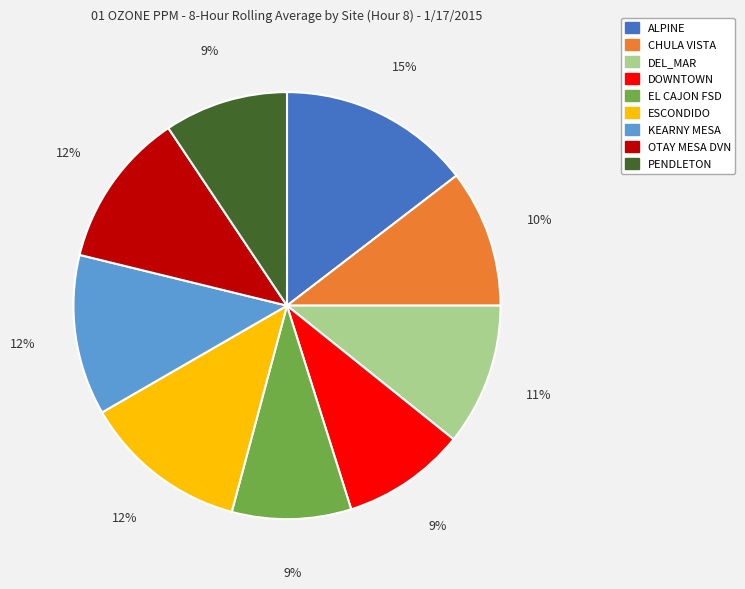

Do DEL_MAR and ESCONDIDO together represent more than half of the pie?

No